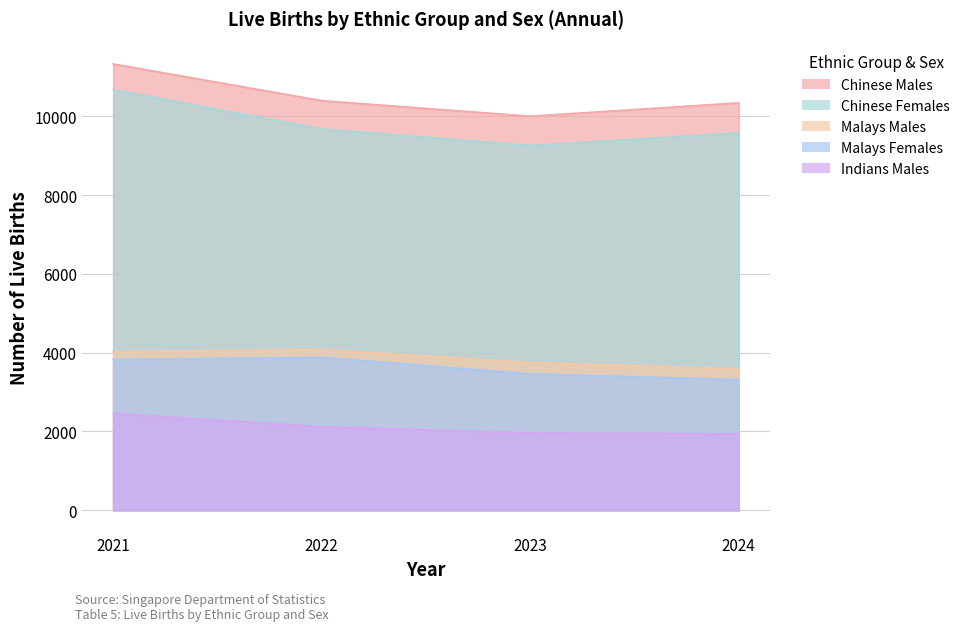

What is the value of the Indians Males point at the 1st from the left?

2456